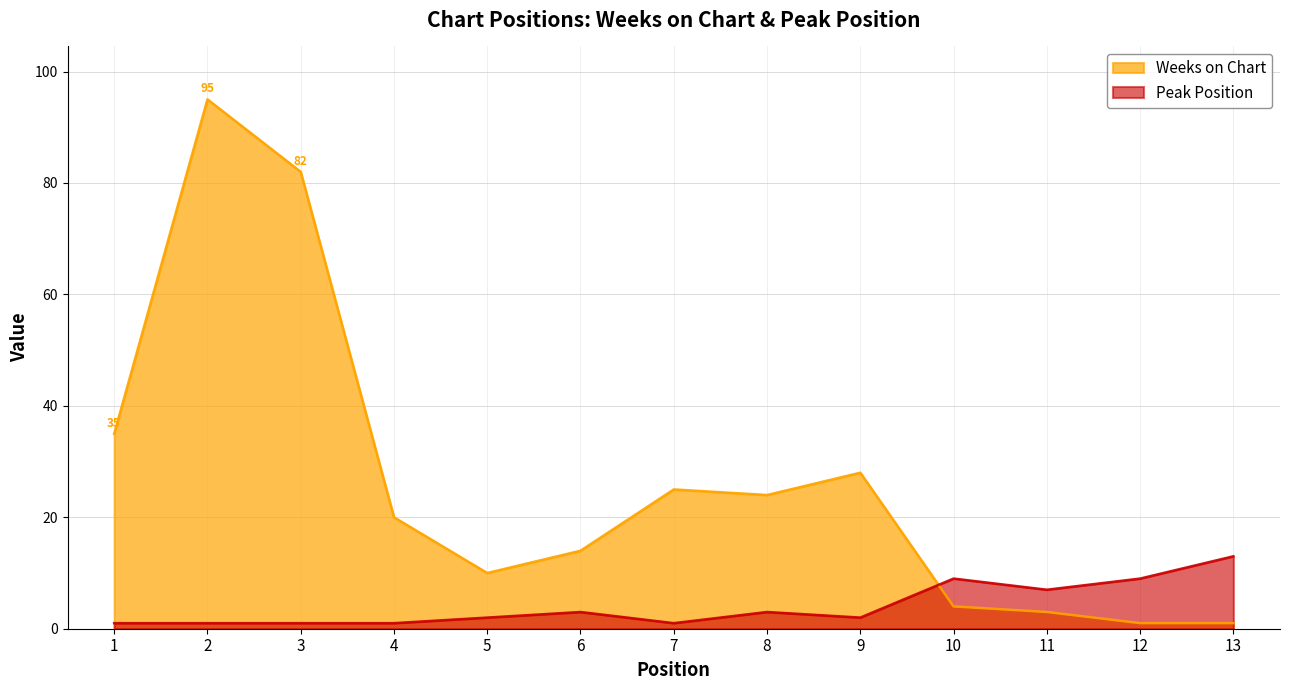

Reading left to right, list all the values displayed in this chart.

Weeks on Chart: 1=35	2=95	3=82	4=20	5=10	6=14	7=25	8=24	9=28	10=4	11=3	12=1	13=1
Peak Position: 1=1	2=1	3=1	4=1	5=2	6=3	7=1	8=3	9=2	10=9	11=7	12=9	13=13